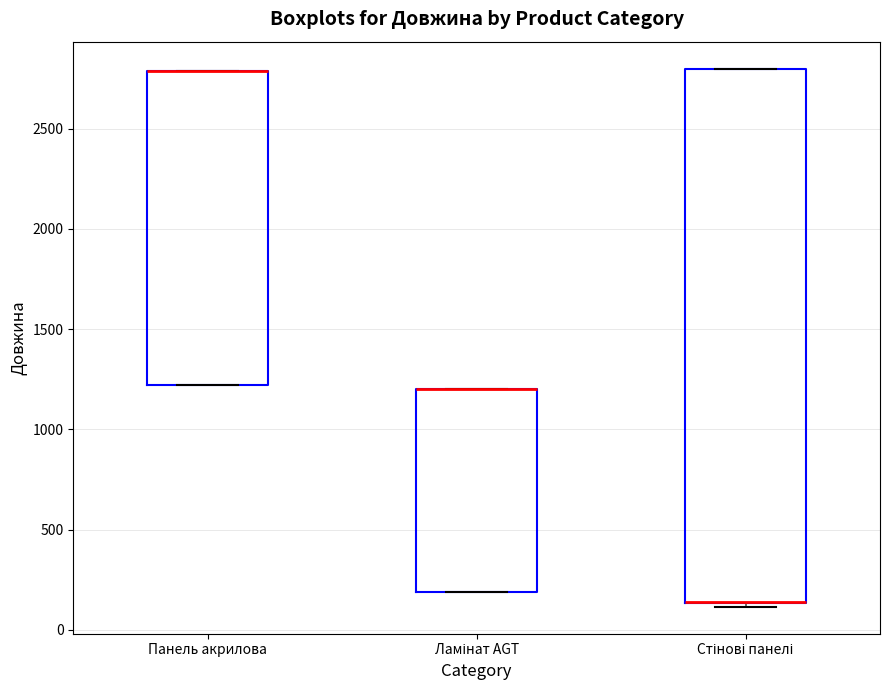

Reading left to right, read every box against the y-axis: the position of its median line, the range the box covers, and the ends of its whiskers. The values are not printed on the chart, so give them approximately, as read against the axis.

Панель акрилова: median 2800 (drawn on the box's upper edge), box 1200 to 2800, whiskers 1200 to 2800
Ламінат AGT: median 1200 (drawn on the box's upper edge), box 200 to 1200, whiskers 200 to 1200
Стінові панелі: median 150 (drawn on the box's lower edge), box 150 to 2800, whiskers 100 to 2800